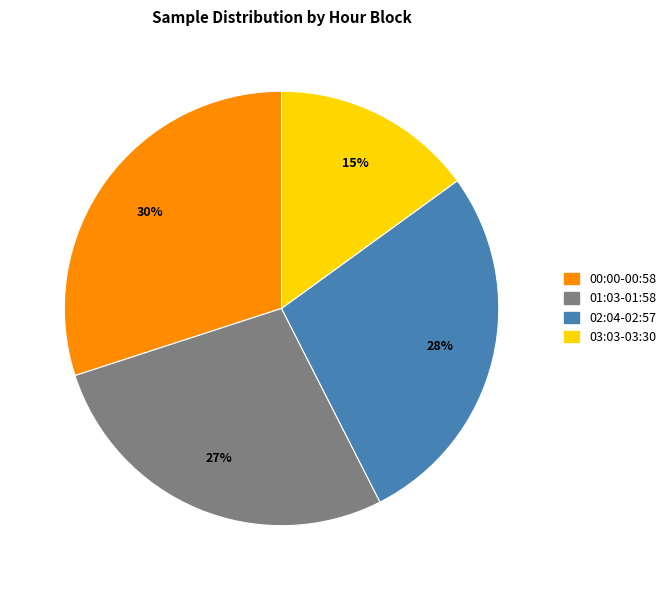

How many slices are in this pie chart?

4